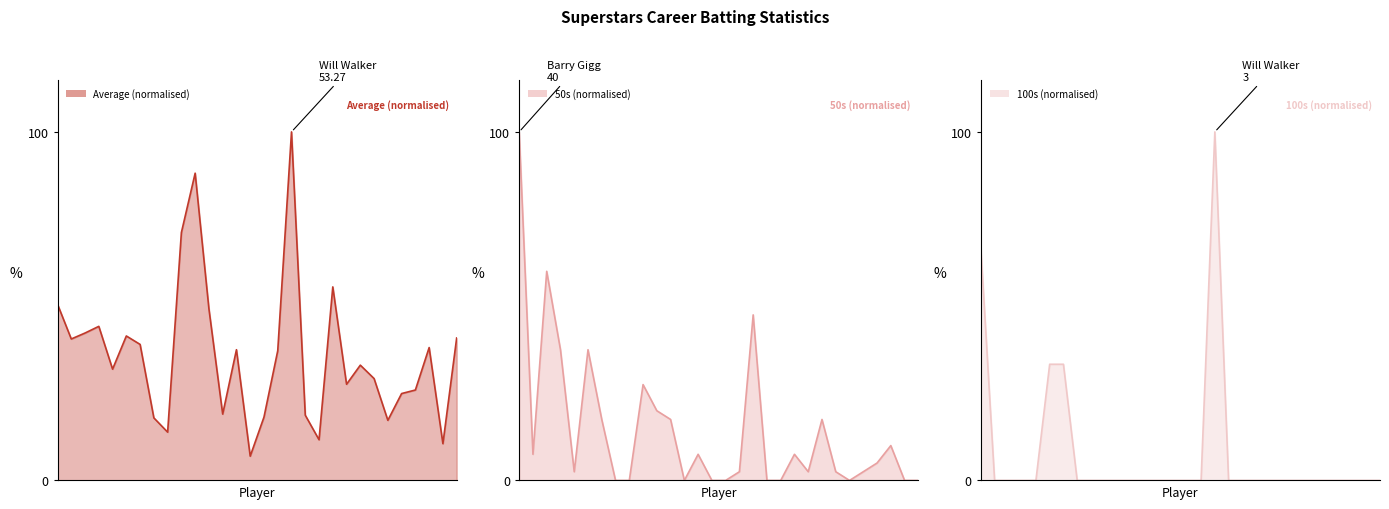

How many data points in 100s (normalised) line are above 0?

4